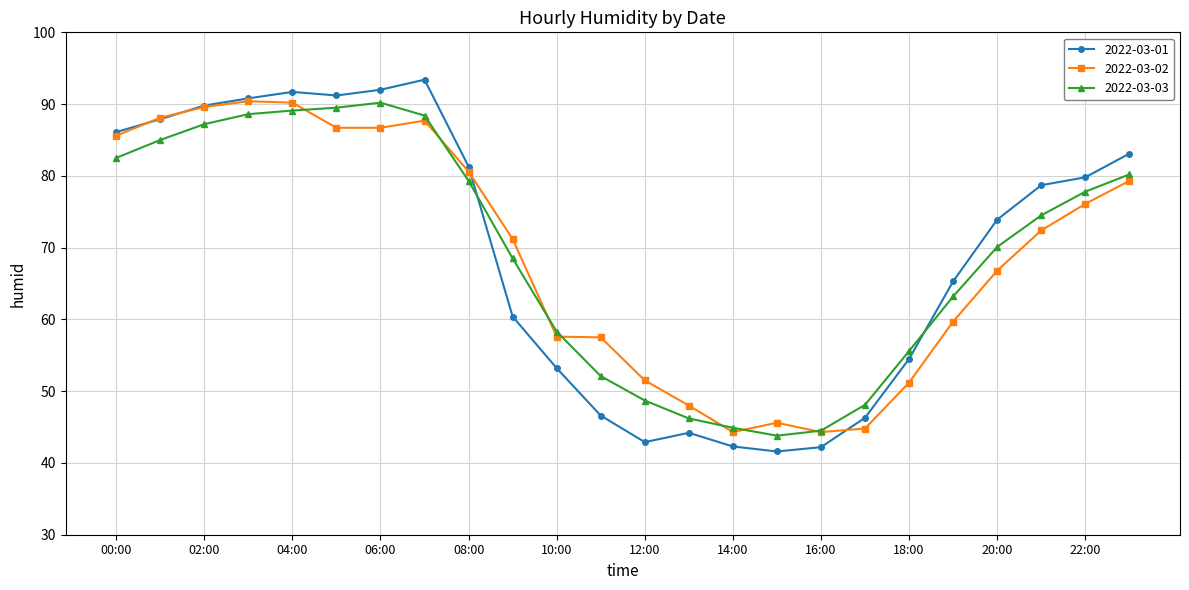

How many intersections are there between 2022-03-02 and 2022-03-03?

7